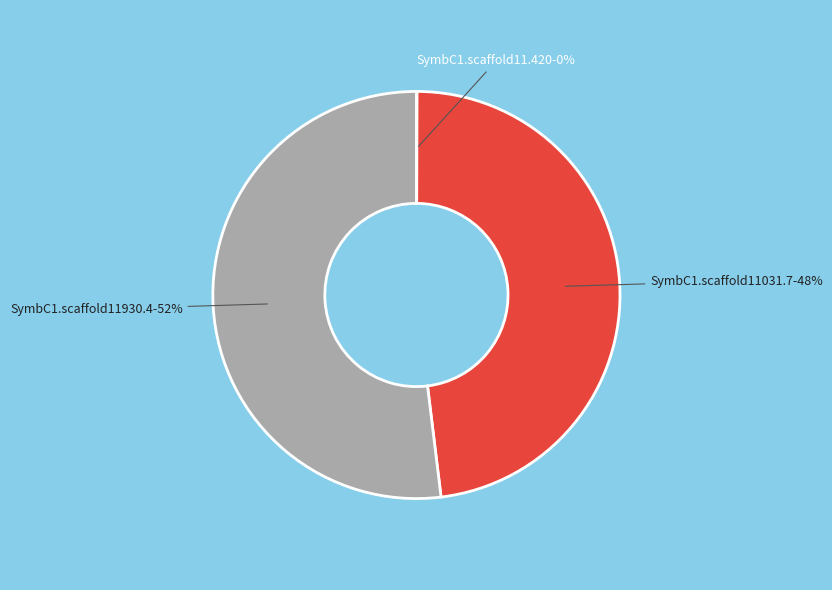

To the nearest percent, what is the difference between the largest and smallest slice percentages?

52%